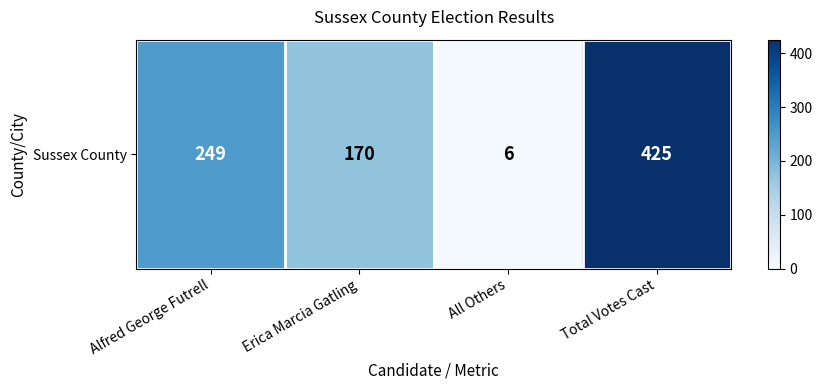

List the labels in order of value, smallest first.

All Others, Erica Marcia Gatling, Alfred George Futrell, Total Votes Cast